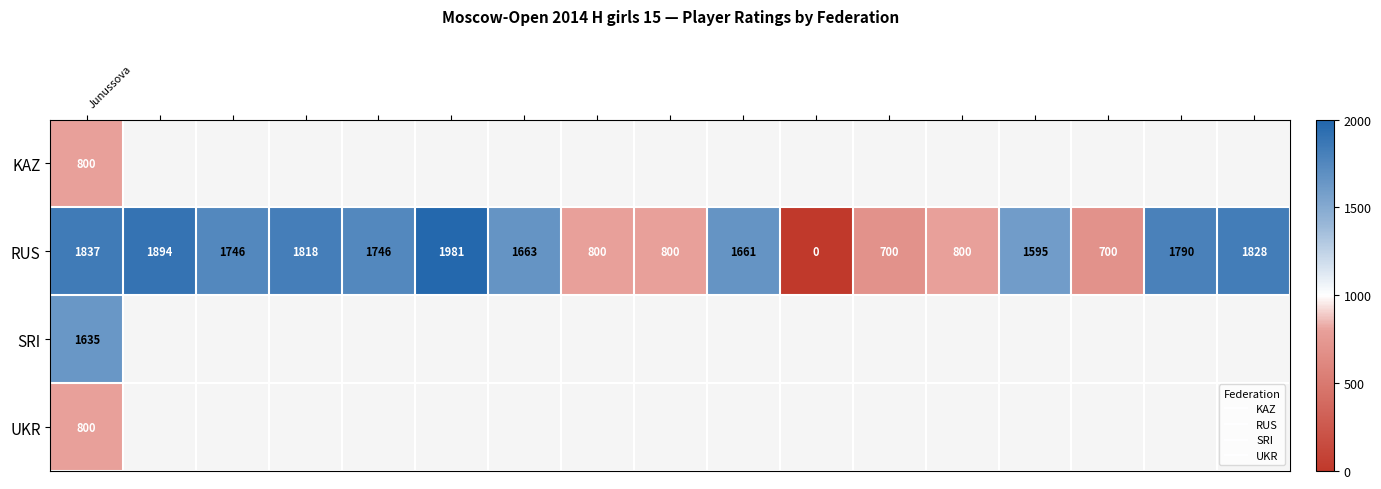

What is the minimum value for UKR?

800.0